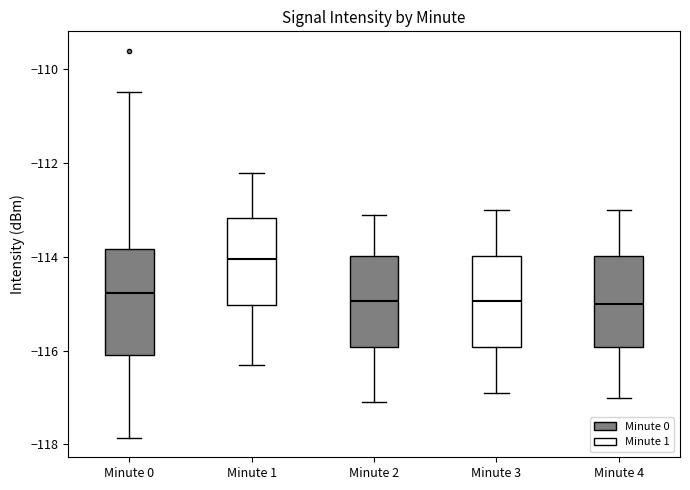

Reading left to right, read every box against the y-axis: the position of its median line, the range the box covers, and the ends of its whiskers. The values are not printed on the chart, so give them approximately, as read against the axis.

Minute 0: median -114.8, box -116.0 to -113.8, whiskers -117.8 to -110.4
Minute 1: median -114.0, box -115.0 to -113.2, whiskers -116.2 to -112.2
Minute 2: median -115.0, box -116.0 to -114.0, whiskers -117.0 to -113.0
Minute 3: median -115.0, box -116.0 to -114.0, whiskers -116.8 to -113.0
Minute 4: median -115.0, box -116.0 to -114.0, whiskers -117.0 to -113.0